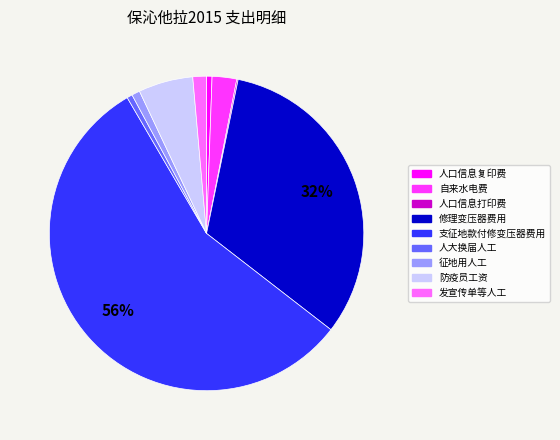

To the nearest percent, what is the average slice percentage?

11%